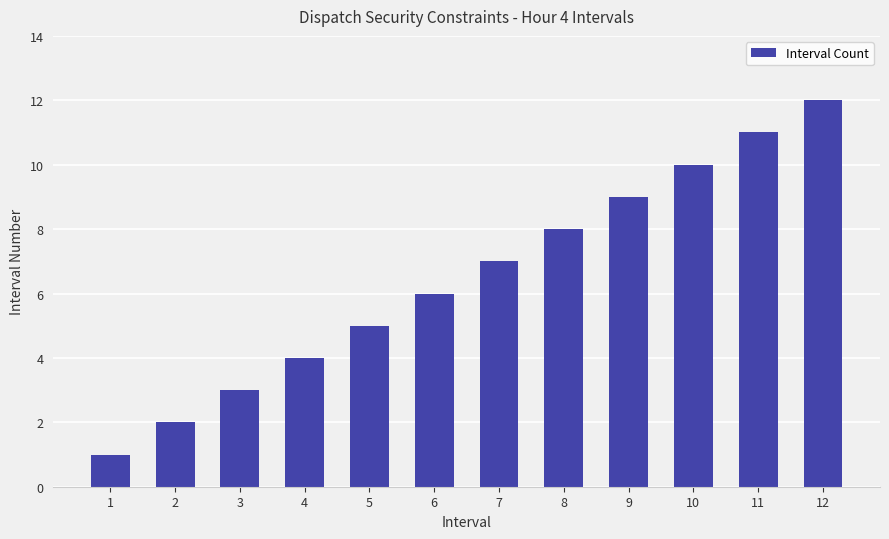

What value does the data have at 3?

3